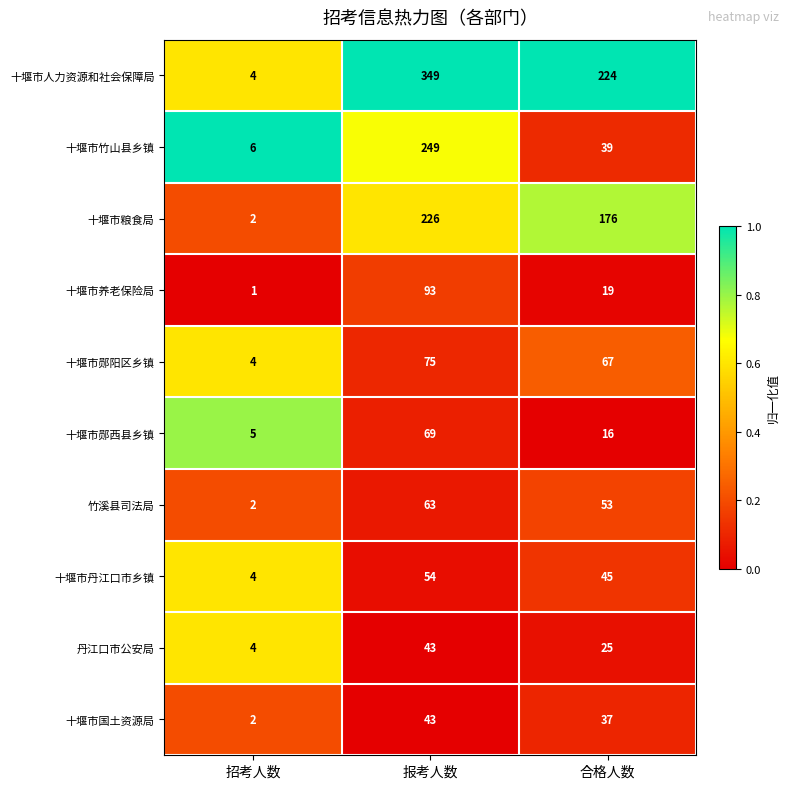

Reading left to right, list all the values displayed in this chart.

十堰市人力资源和社会保障局: 4	349	224
十堰市竹山县乡镇: 6	249	39
十堰市粮食局: 2	226	176
十堰市养老保险局: 1	93	19
十堰市郧阳区乡镇: 4	75	67
十堰市郧西县乡镇: 5	69	16
竹溪县司法局: 2	63	53
十堰市丹江口市乡镇: 4	54	45
丹江口市公安局: 4	43	25
十堰市国土资源局: 2	43	37